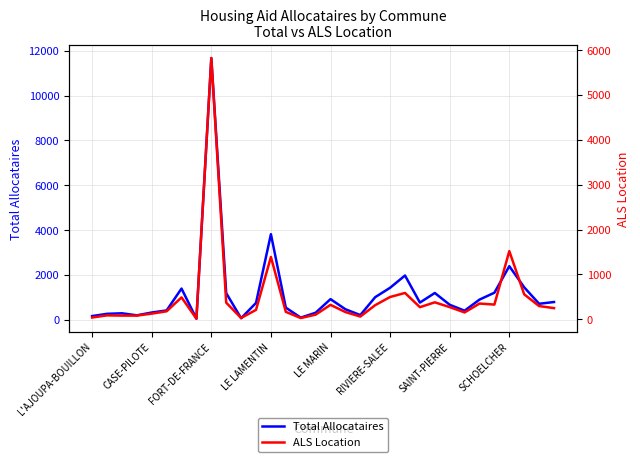

At how many categories does at least one series exceed 3014?

2